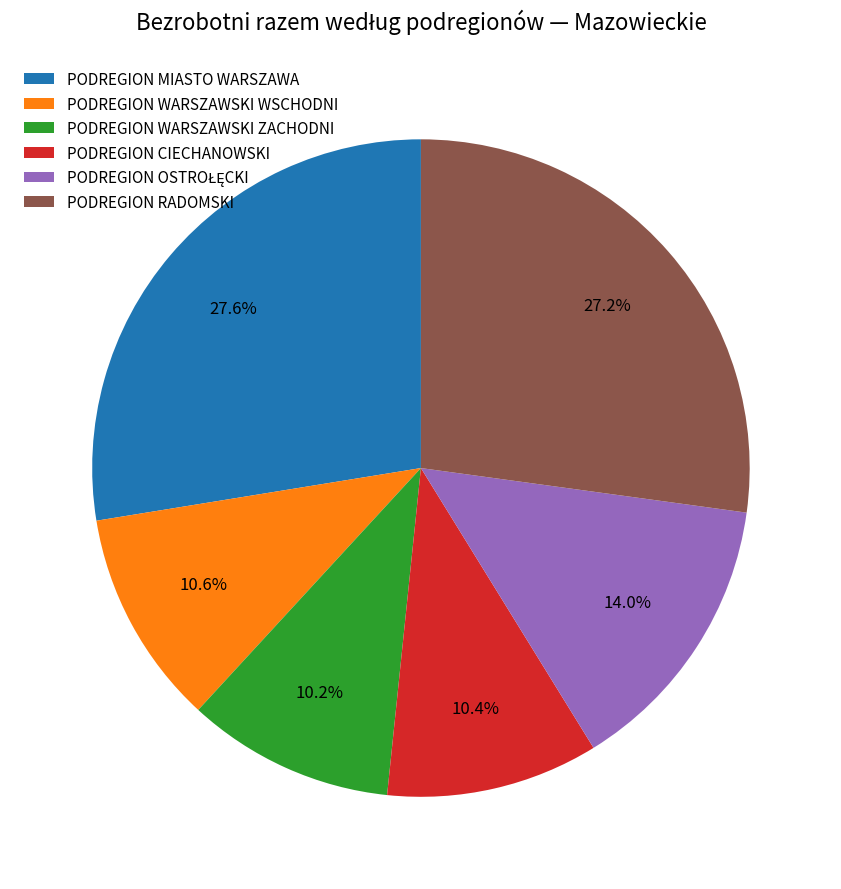

How many slices are in this pie chart?

6